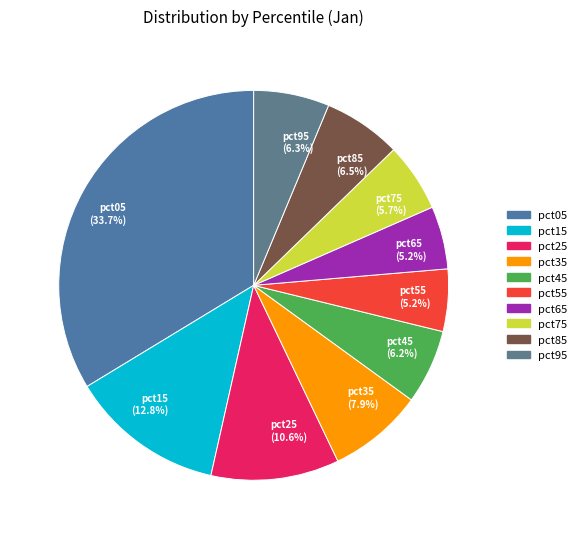

How many segments does this pie chart have?

10